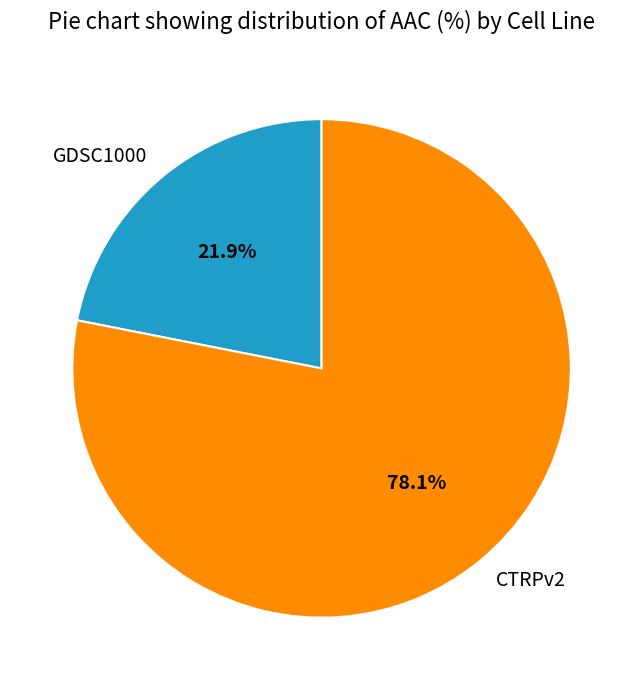

Which slice is the smallest?

GDSC1000